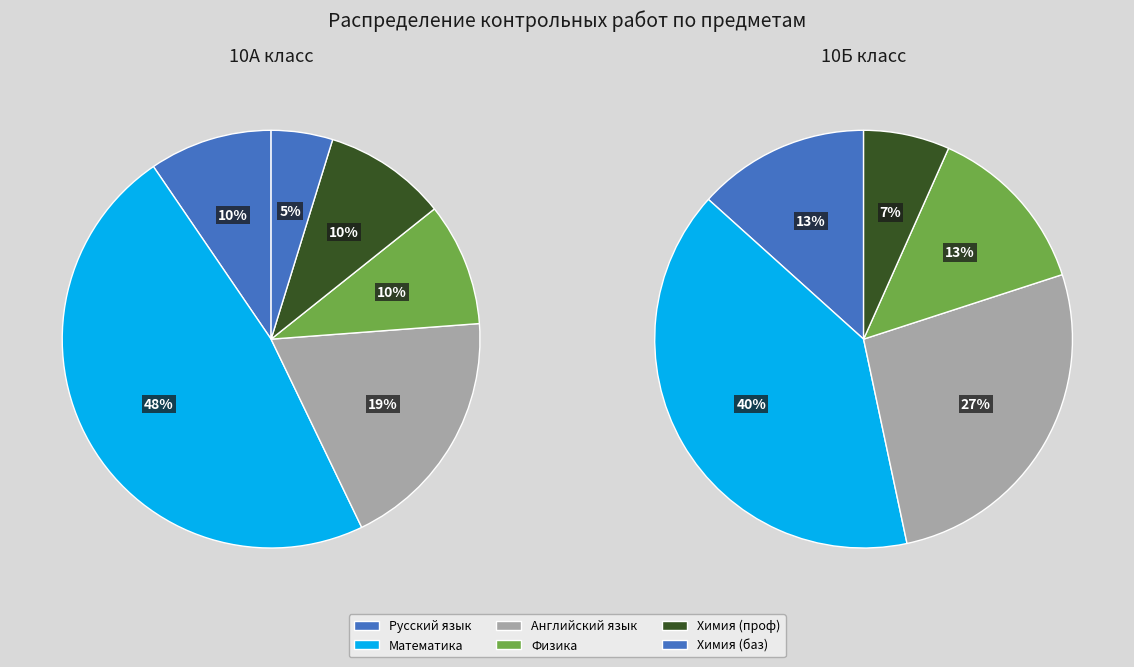

What percentage is the Математика slice, to the nearest percent?

40%